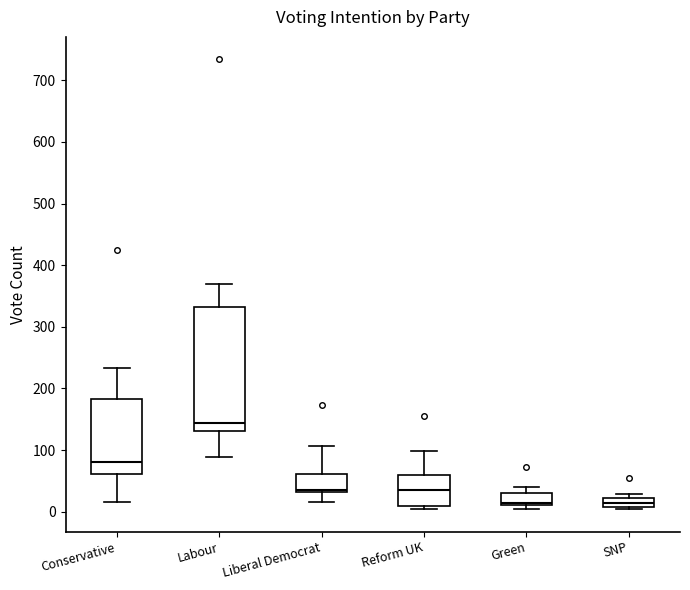

Where is the upper edge of the box for SNP on the y-axis? The values are not printed on the chart, so give them approximately, as read against the axis.

20